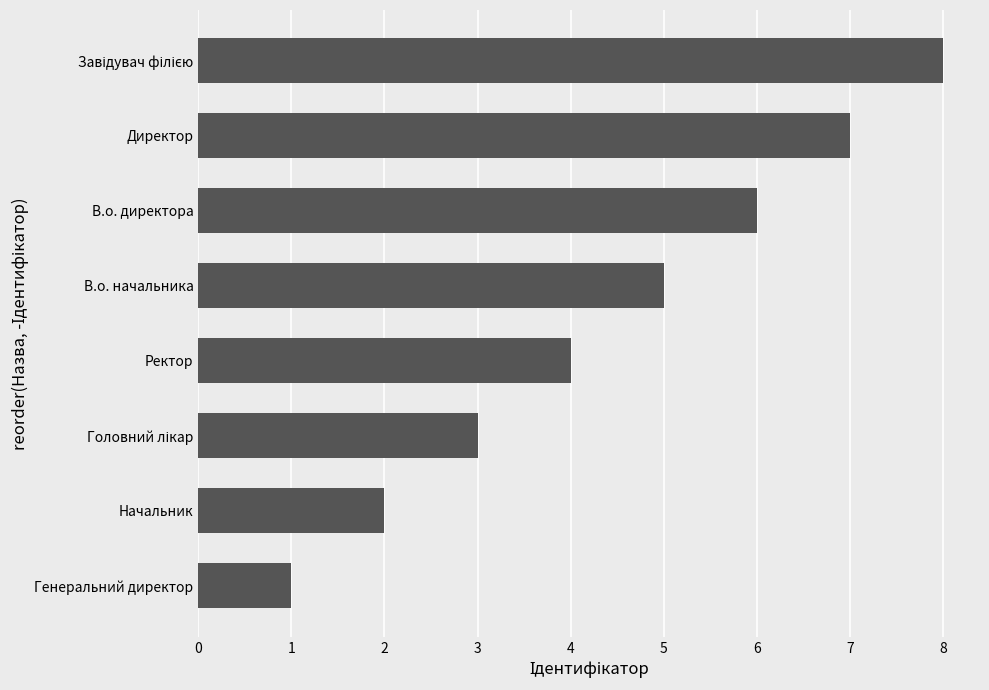

What is the minimum value shown in the chart?

1